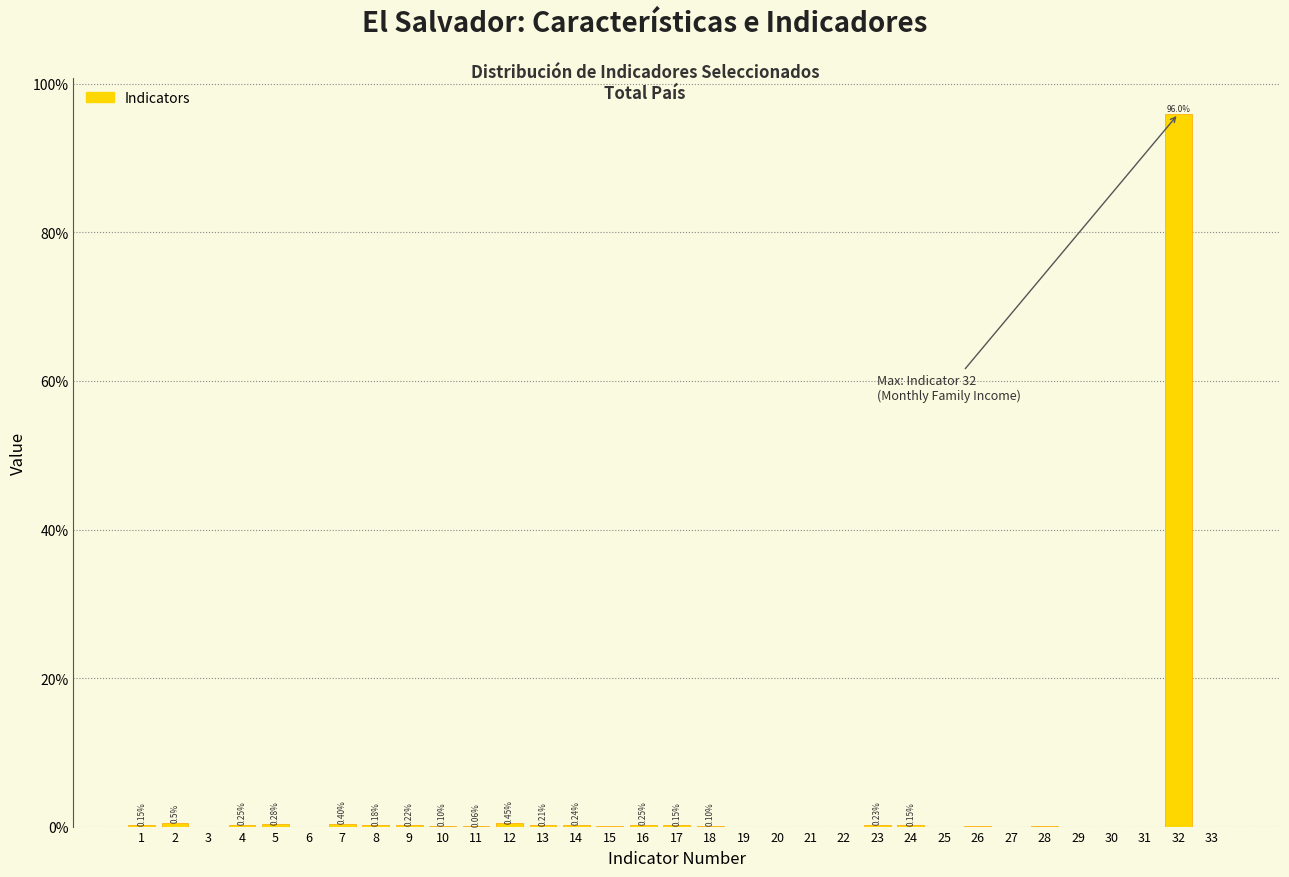

What is the sum of all values?

100.0